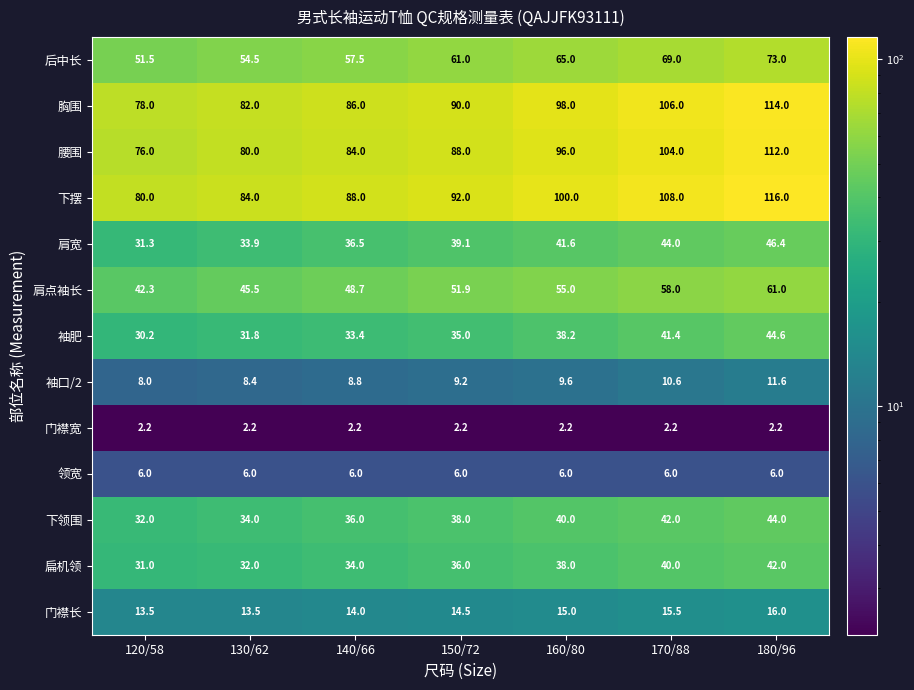

The 领宽 series shows 8.1 at 130/62. True or false?

False